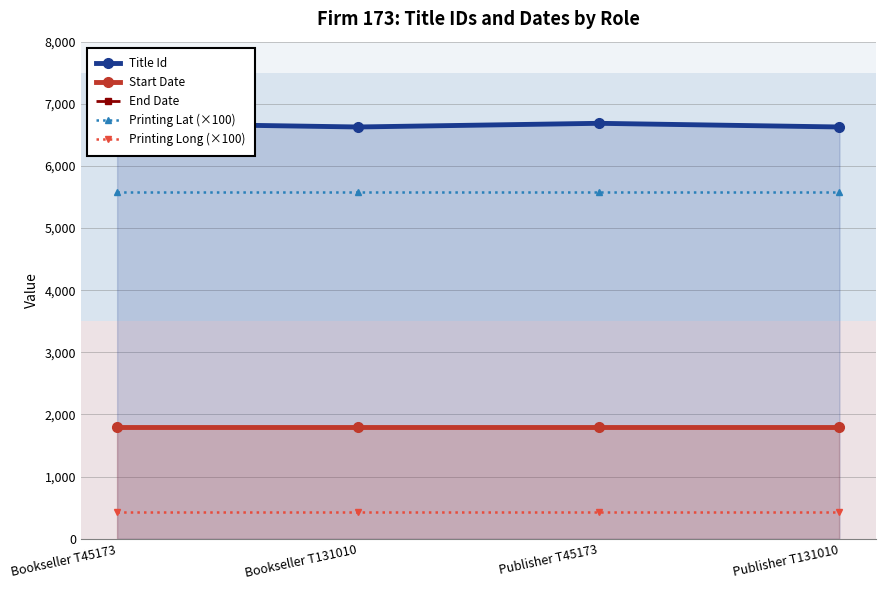

The value of End Date at Publisher T131010 is 1802.0. True or false?

True